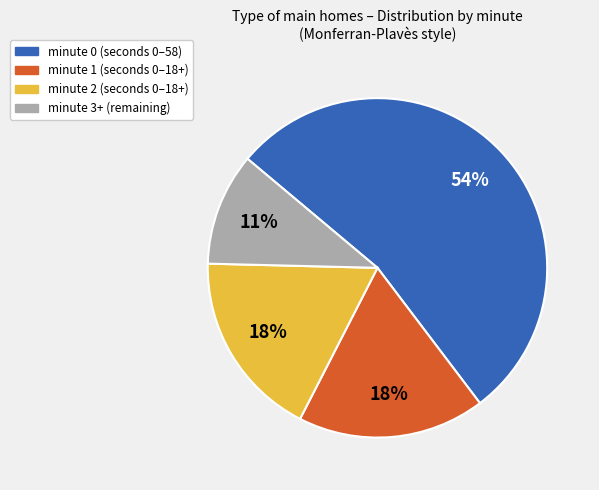

How many segments does this pie chart have?

4